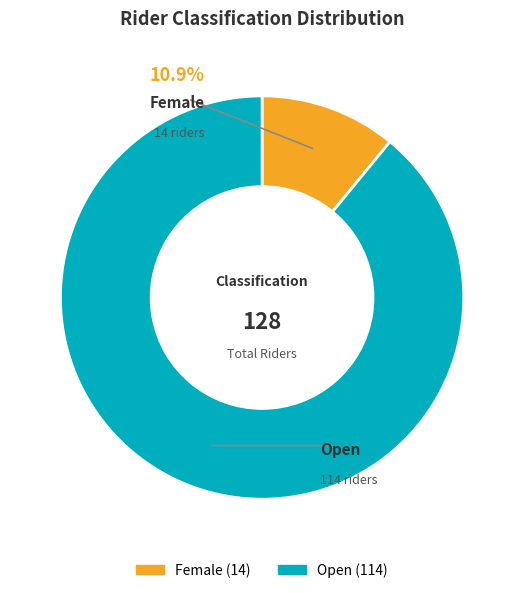

How many slices are in this pie chart?

2